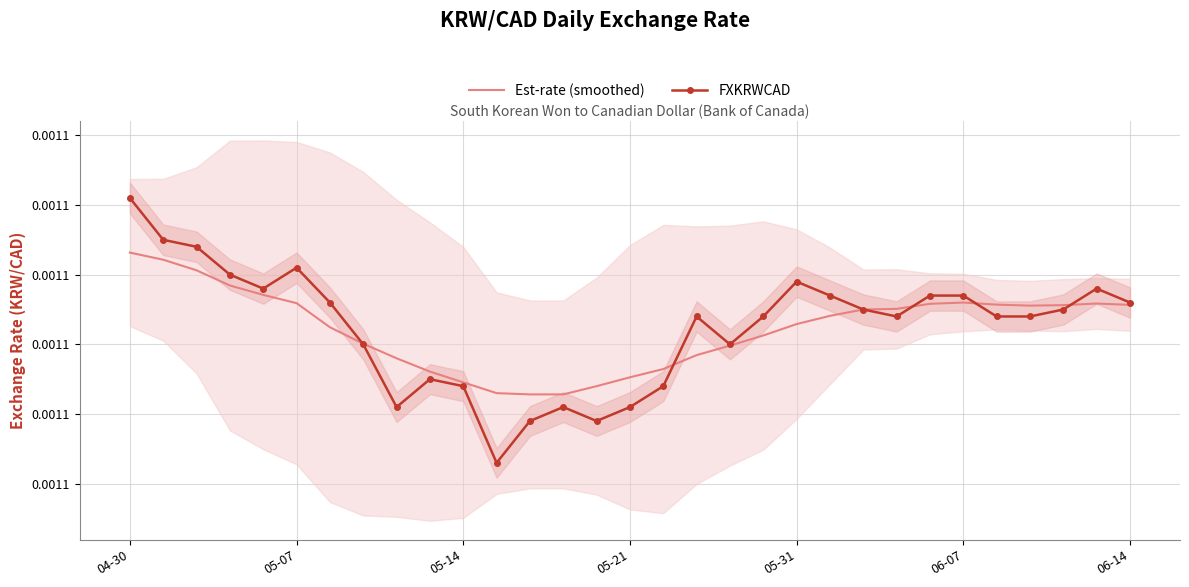

Rank the series by their maximum value, from lowest to highest.

Est-rate (smoothed), FXKRWCAD